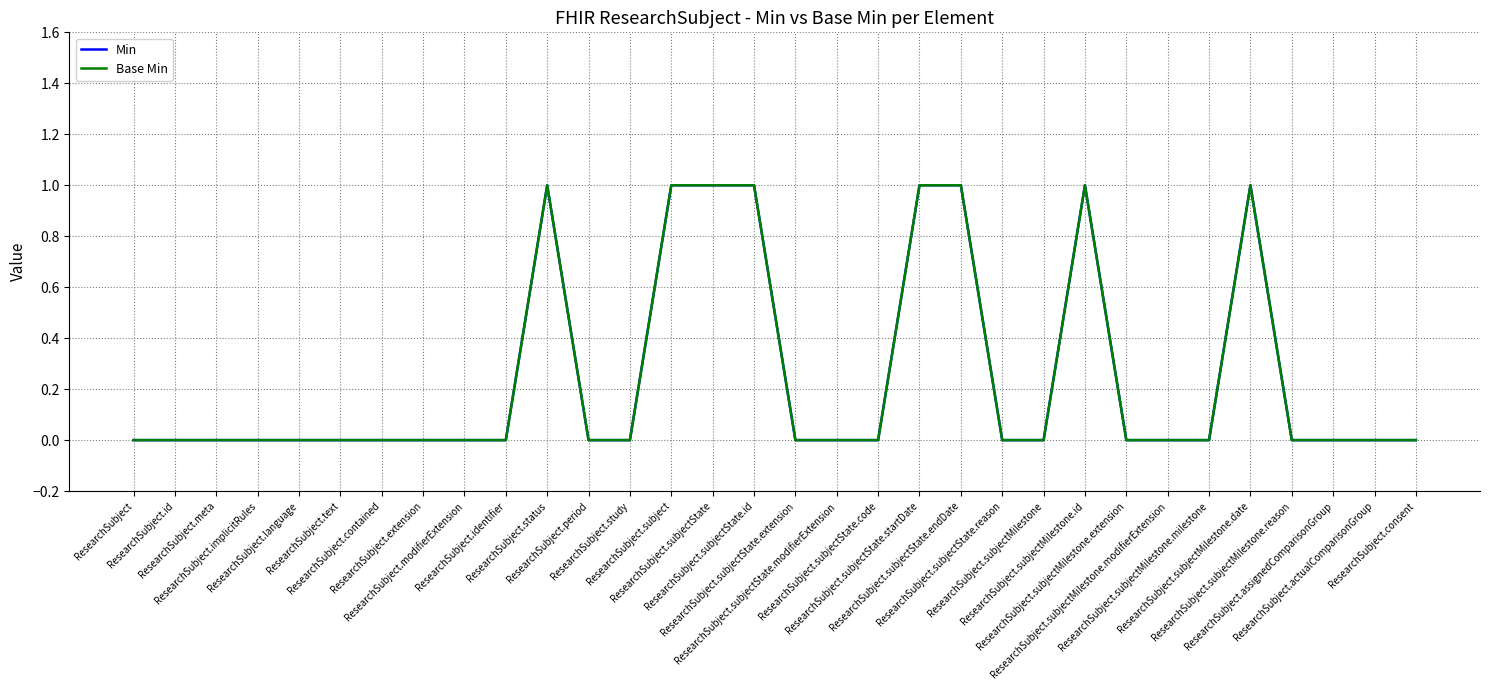

What is the label of the 19th point from the left?

ResearchSubject.subjectState.code